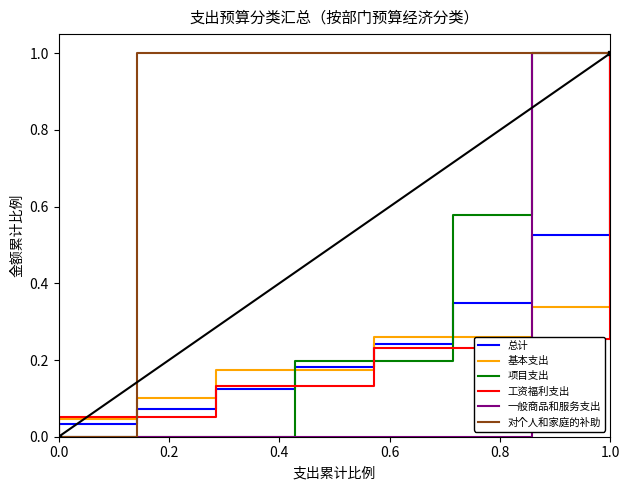

What is the maximum value shown in the chart?

1.0